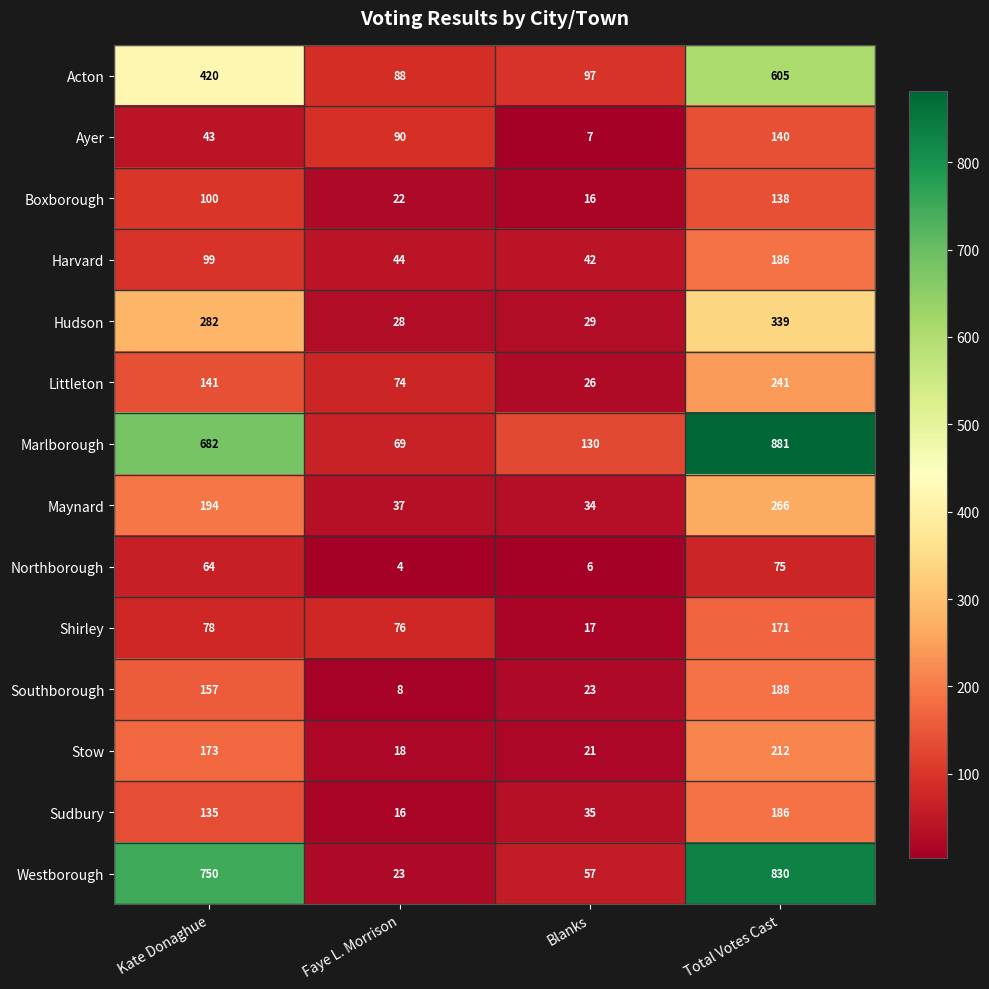

Is the value of Westborough at Faye L. Morrison greater than the value of Boxborough at Kate Donaghue?

No